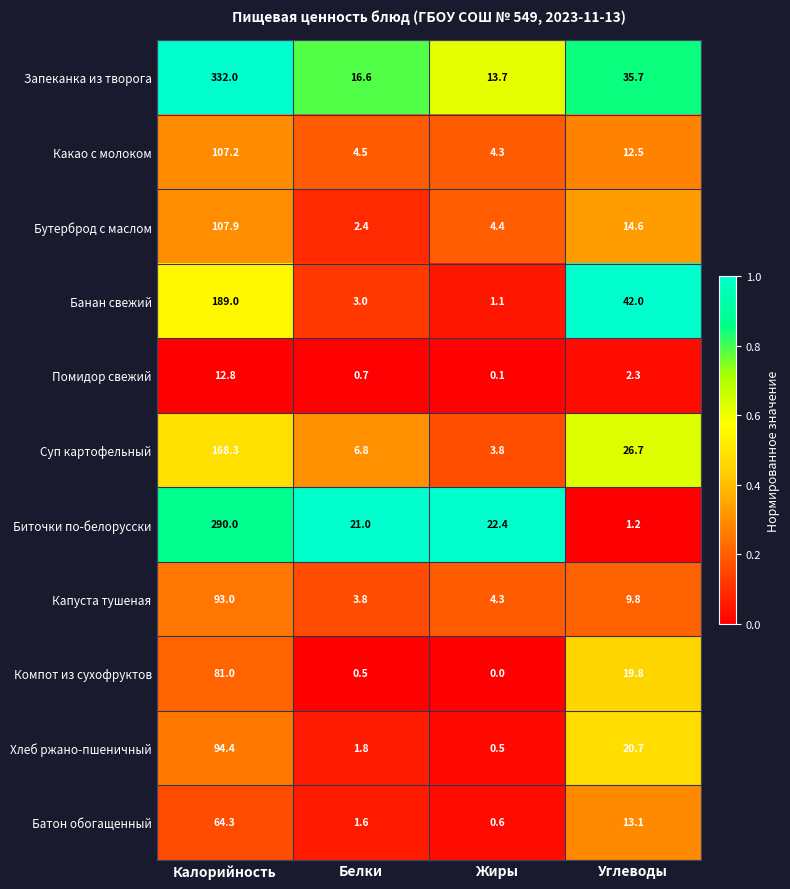

Where is Суп картофельный nearest to the value 86?

Углеводы